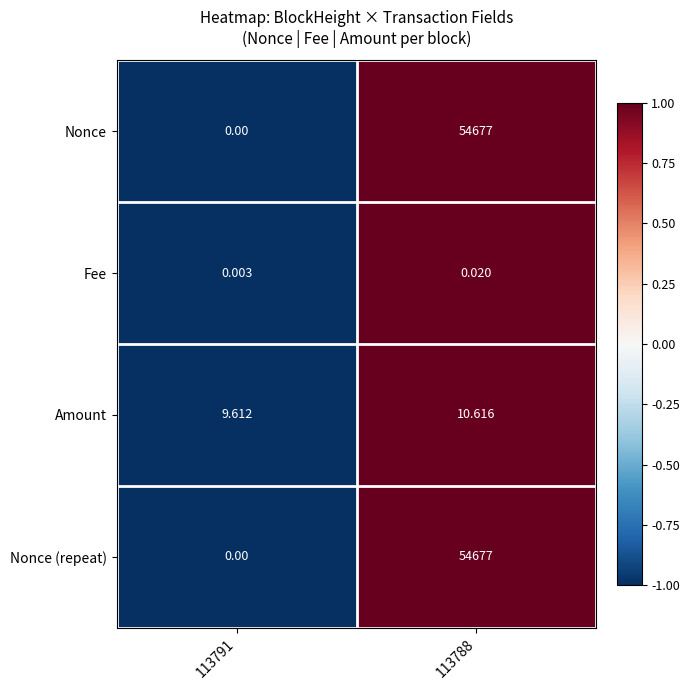

Is the value of Nonce (repeat) at 113788 greater than the value of Amount at 113791?

Yes